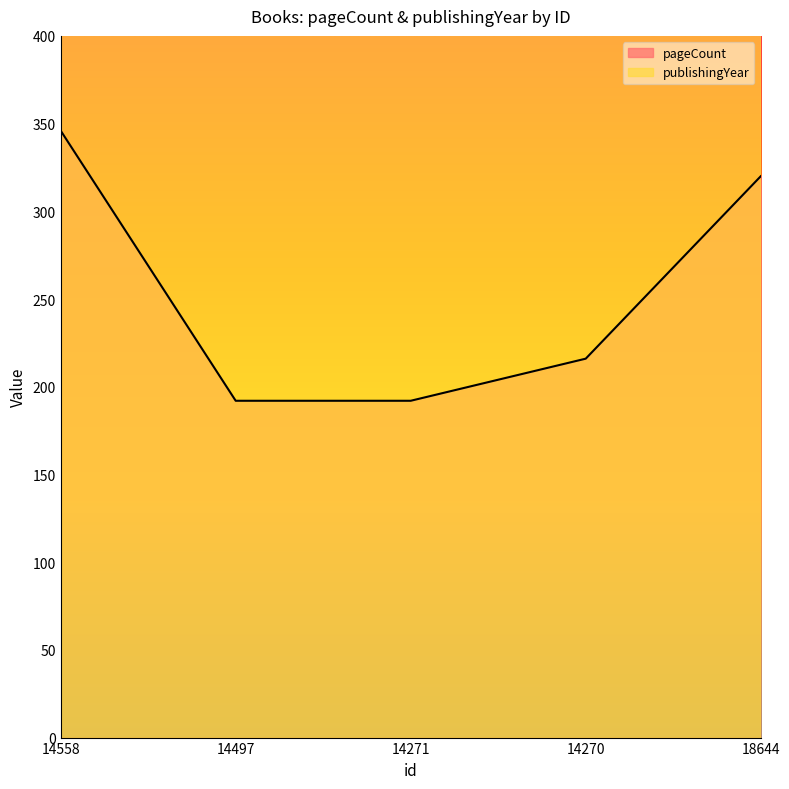

Where does the data first go above 216?

14558